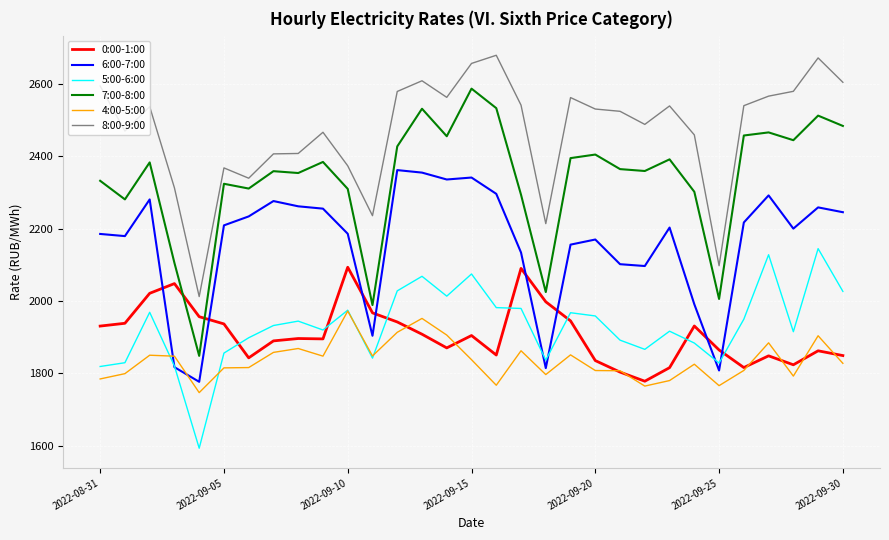

Which series has the largest range (max minus min)?

7:00-8:00